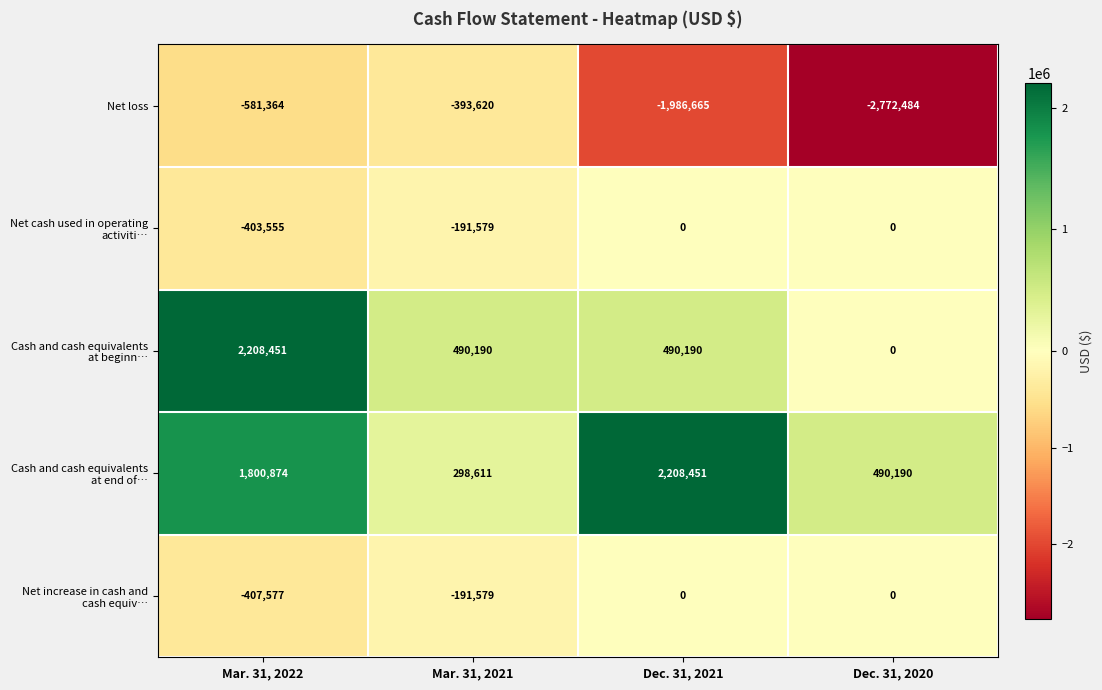

What is the difference between the Net loss values at Mar. 31, 2022 and Dec. 31, 2020?

2191120